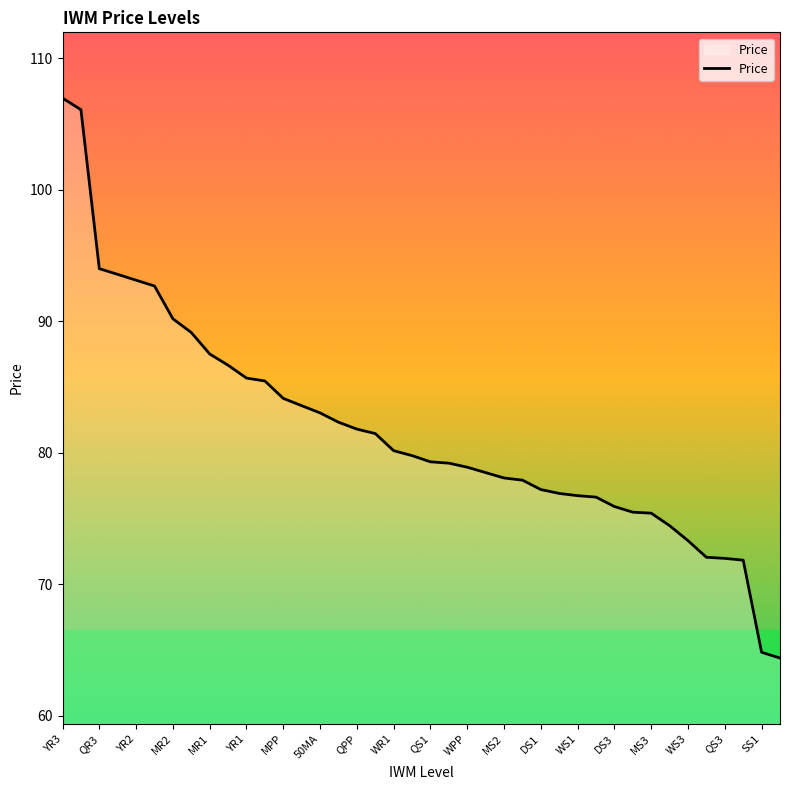

What is the difference between the maximum and minimum values?

42.6